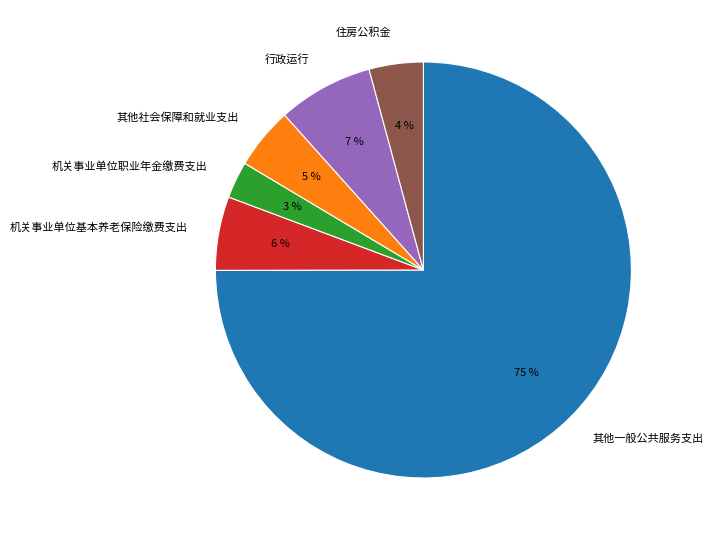

How many slices are in this pie chart?

6